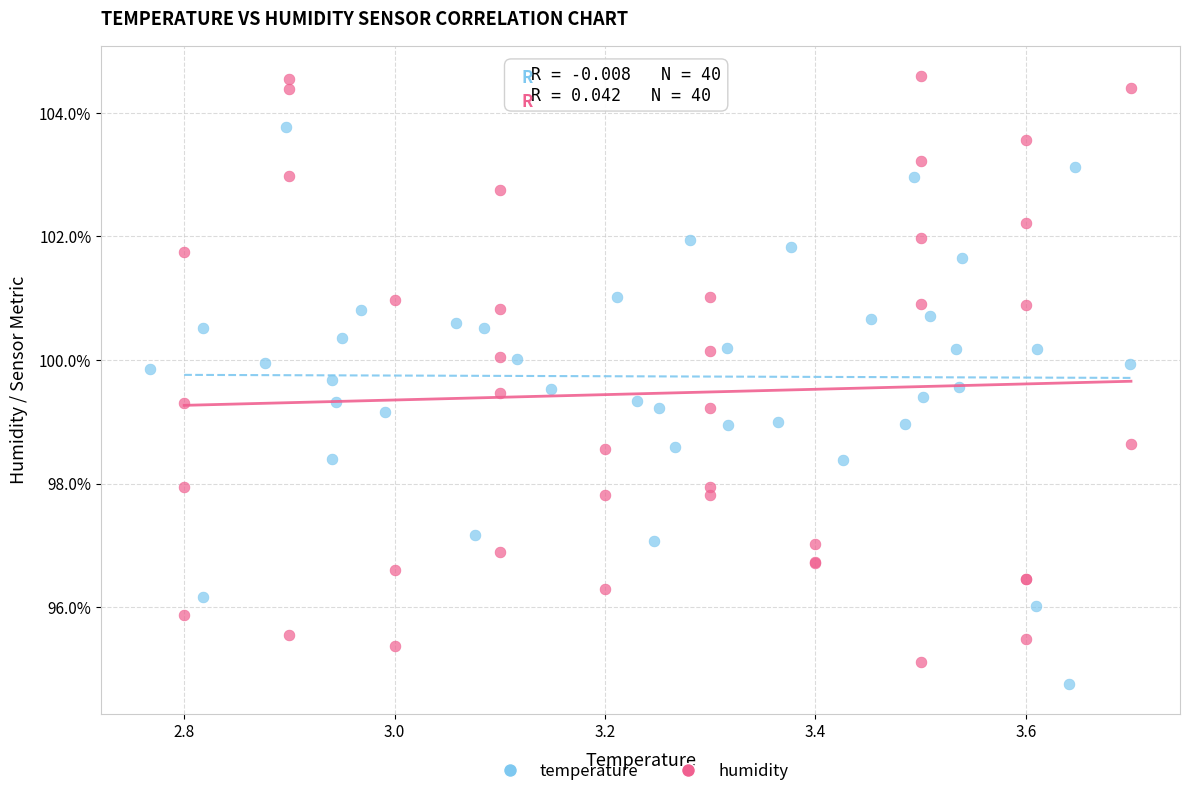

Which series contains the highest Y value?

humidity